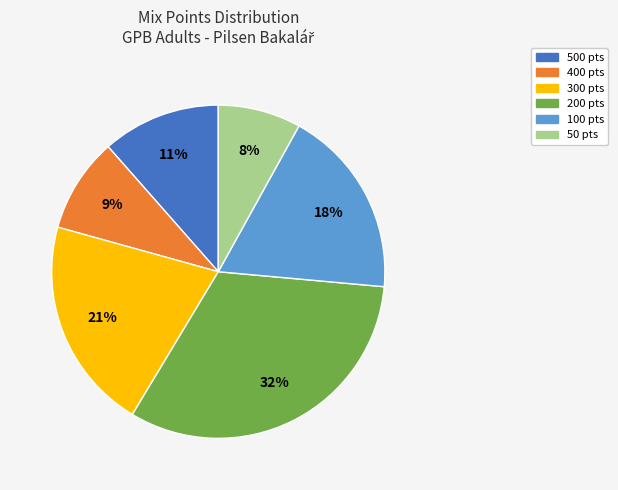

Is there any slice that represents more than half of the pie?

No